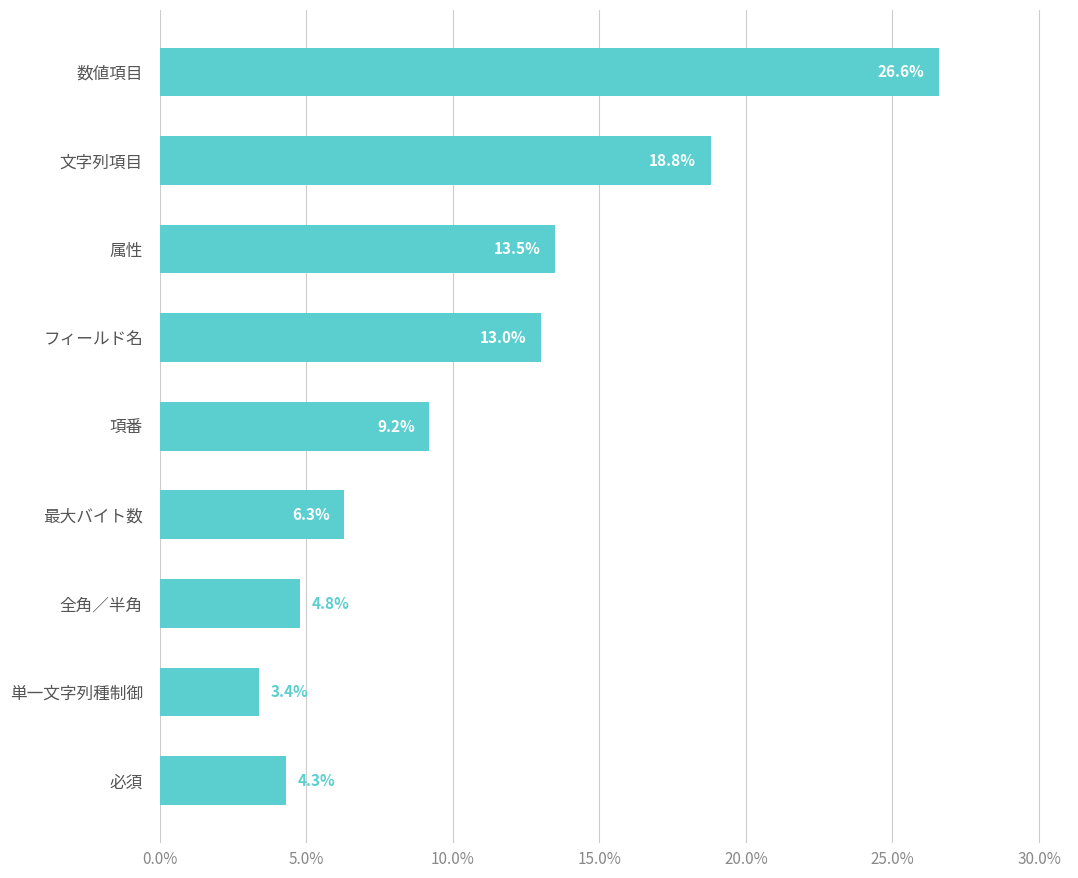

At which category does the chart reach its minimum across all series?

単一文字列種制御